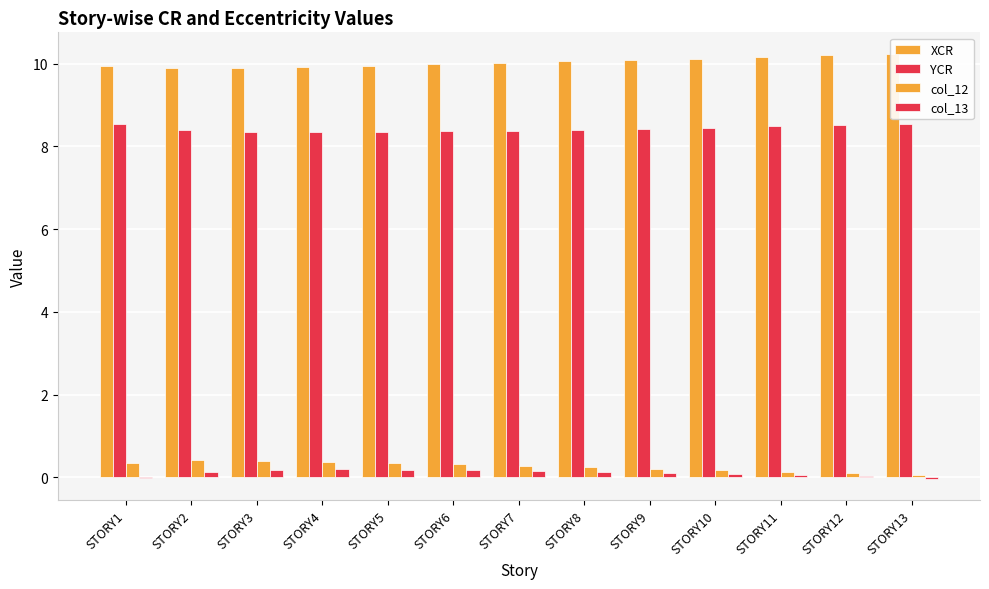

Which series changed the most between STORY8 and STORY13?

col_12